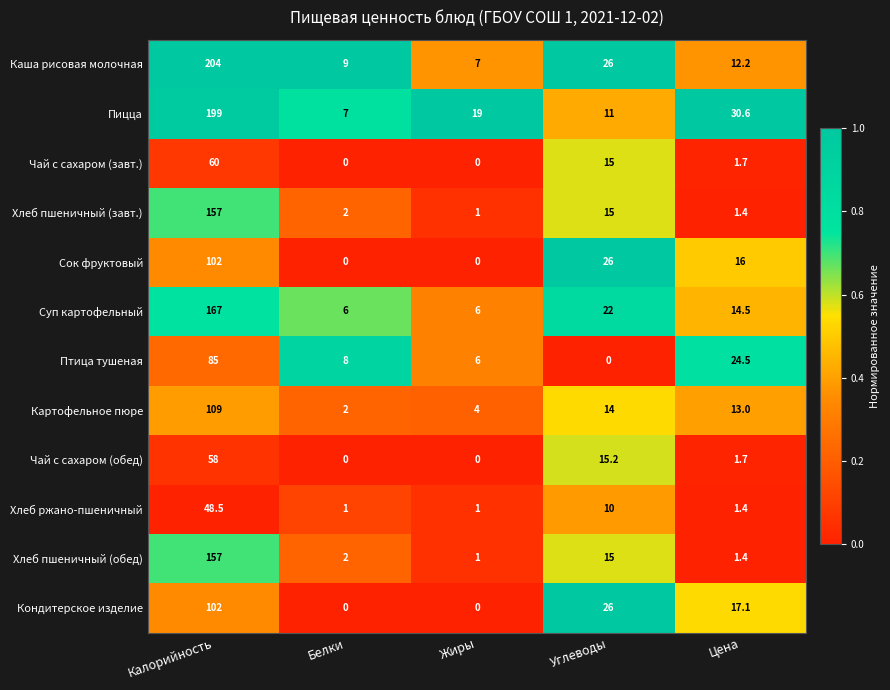

At which category is the sum across all series the highest?

Калорийность